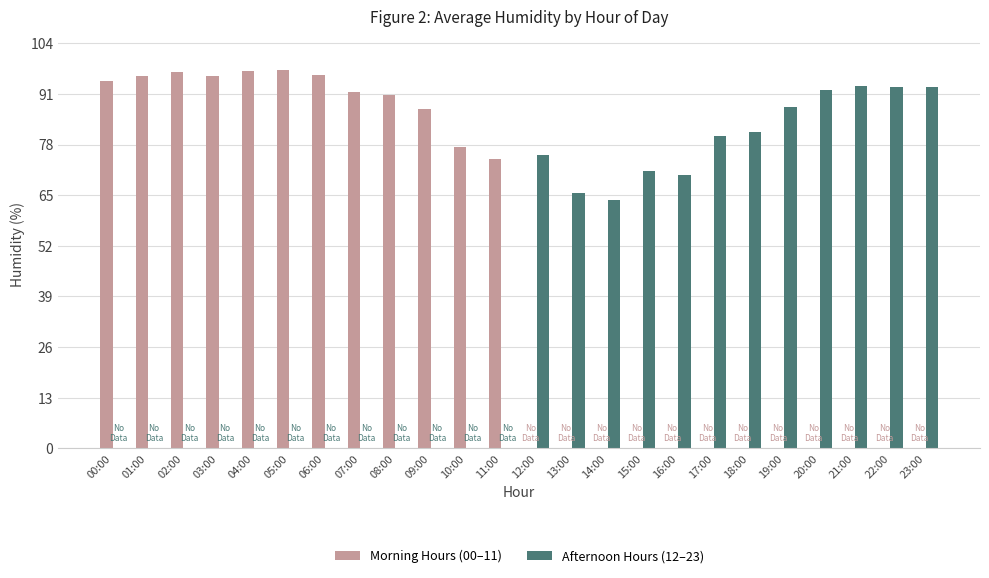

What is the maximum value for Afternoon Hours (12–23)?

93.0